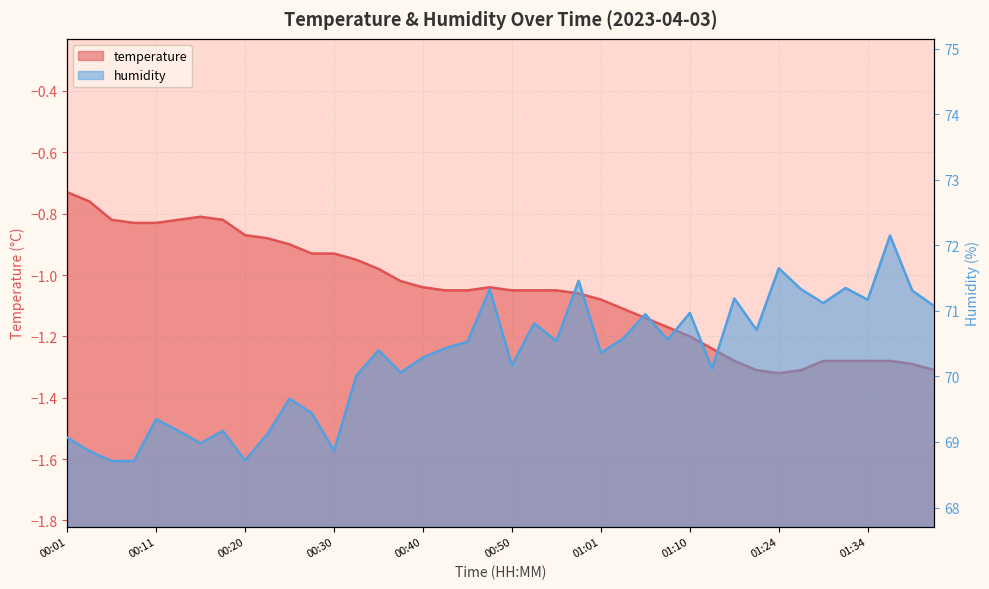

True or false: temperature and humidity cross at least once.

False